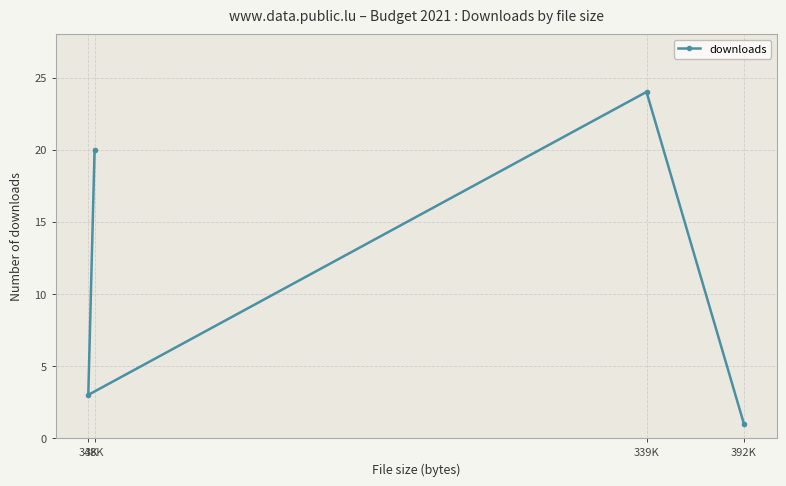

What is the change in value from 38K to 339K?

+4